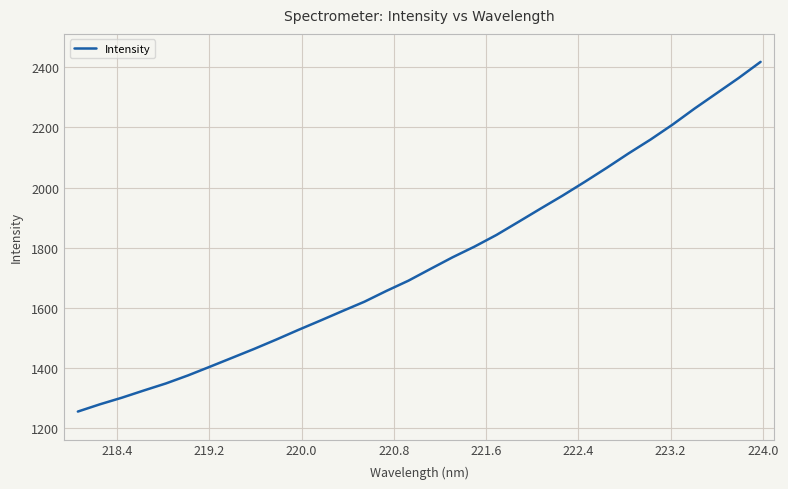

What is the difference between the maximum and minimum values?

1161.7